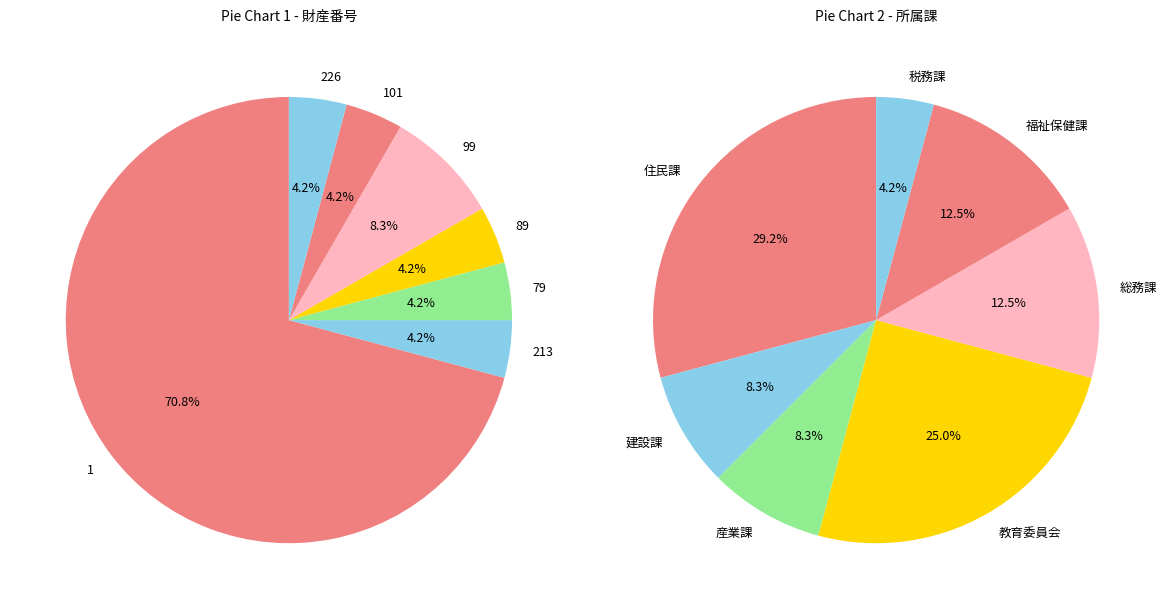

Is it true that 18 is 1% of the pie?

False